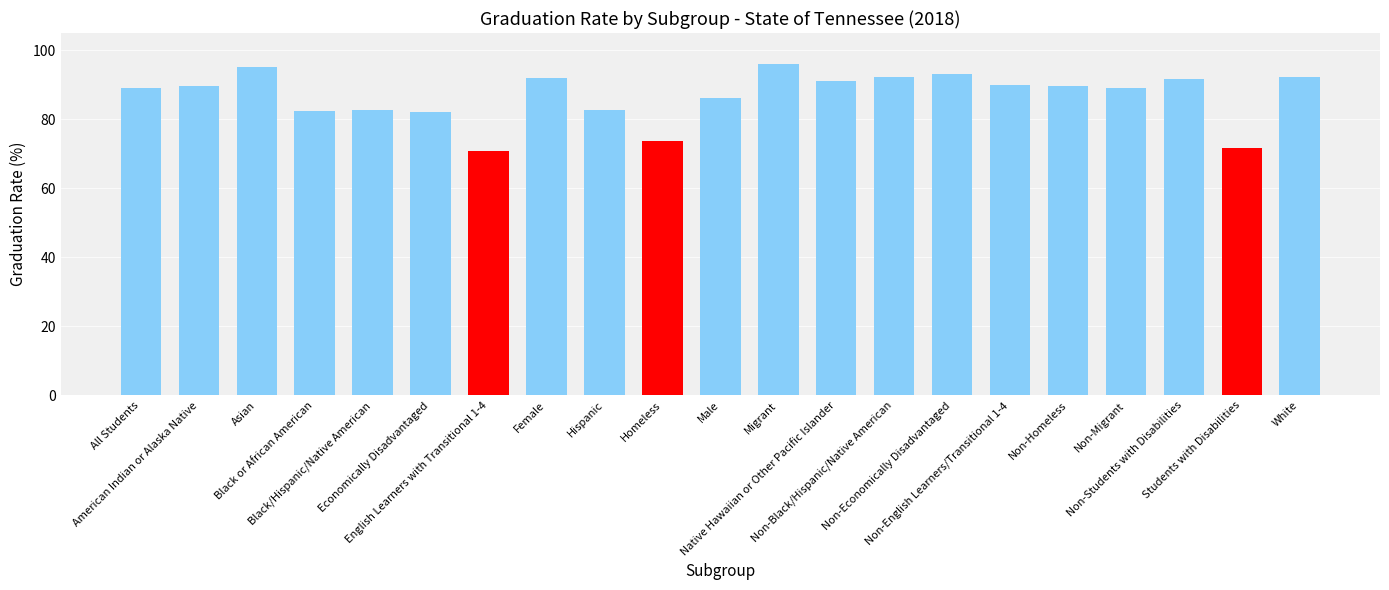

What is the value of the 5th bar from the left?

82.6